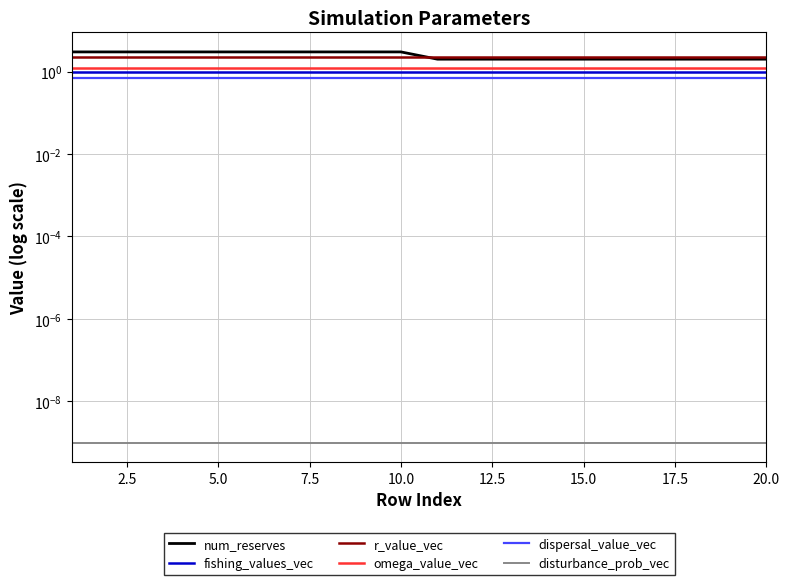

The omega_value_vec series shows 0.8 at 7.5. True or false?

False